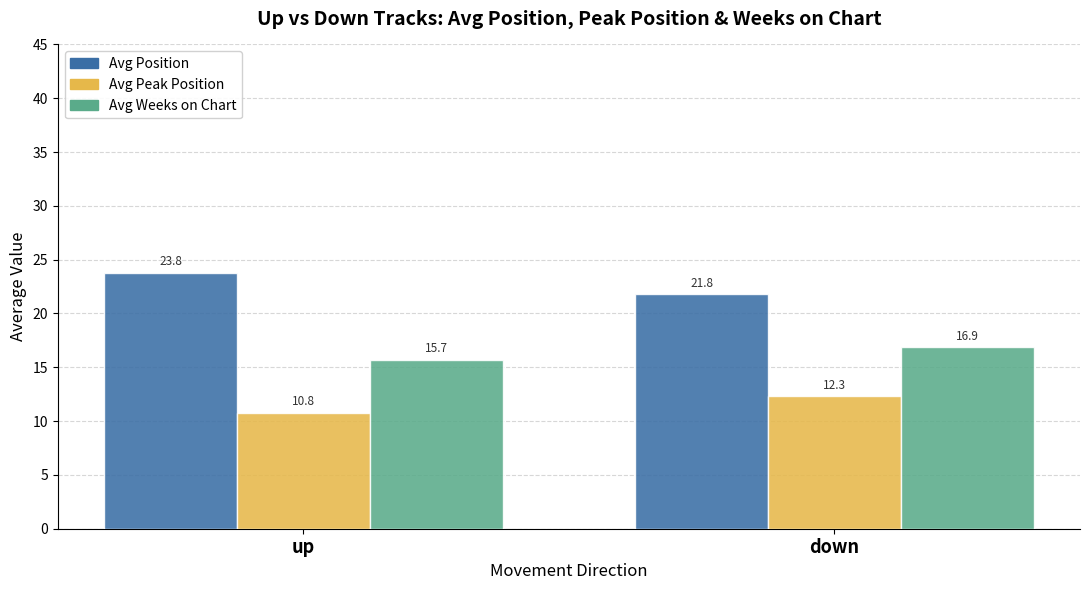

List the labels in order of Avg Position value, largest first.

up, down